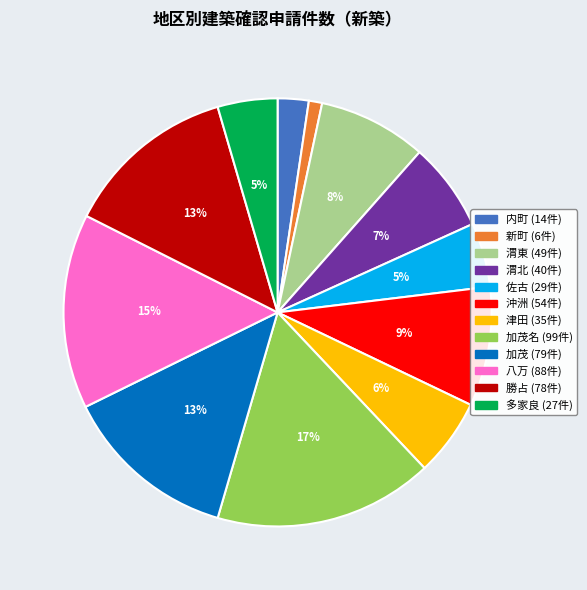

What percentage is the 内町 (14件) slice, to the nearest percent?

2%